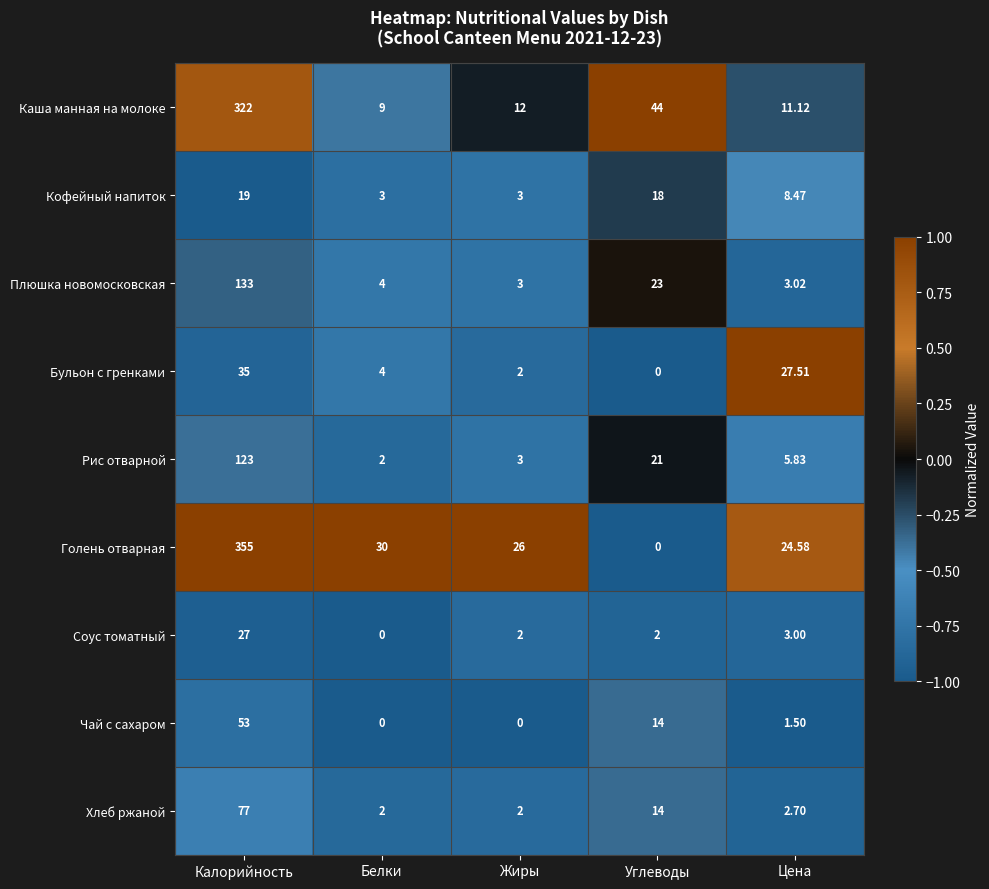

Where is Рис отварной nearest to the value 62?

Углеводы